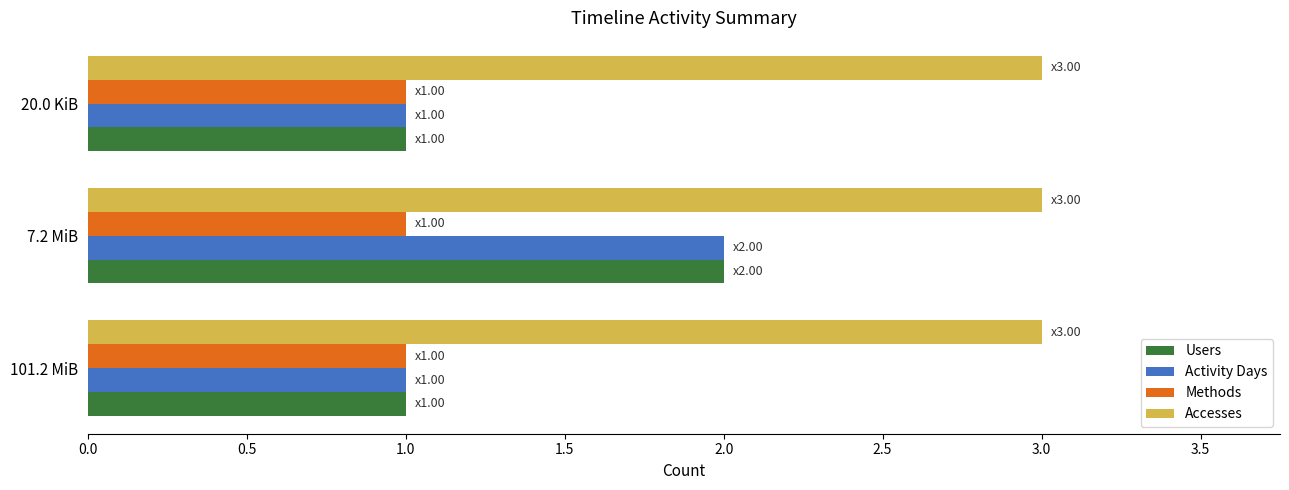

True or false: Activity Days has a value of 0 at 20.0 KiB.

False